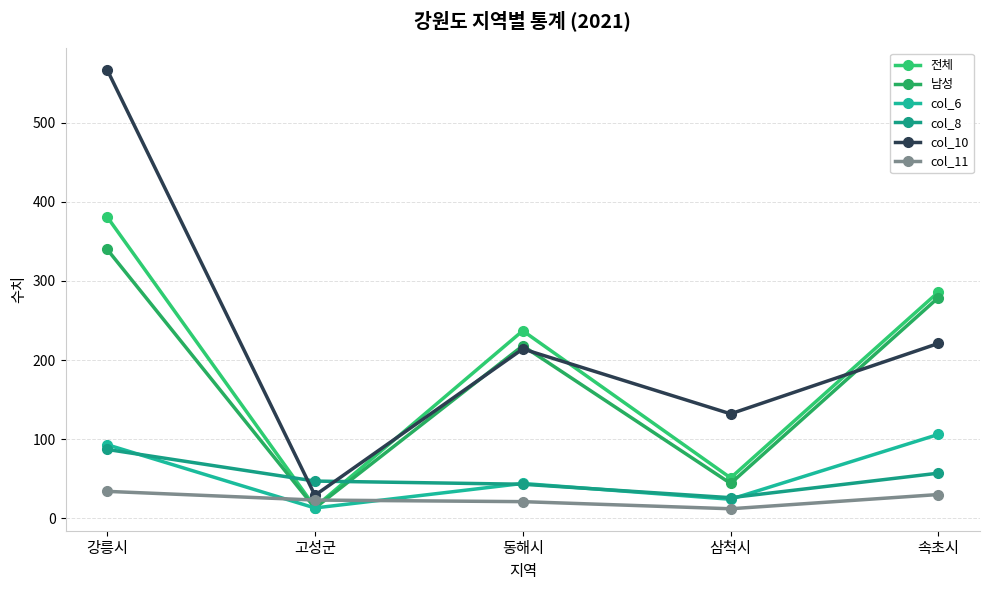

At which category is the sum across all series the highest?

강릉시